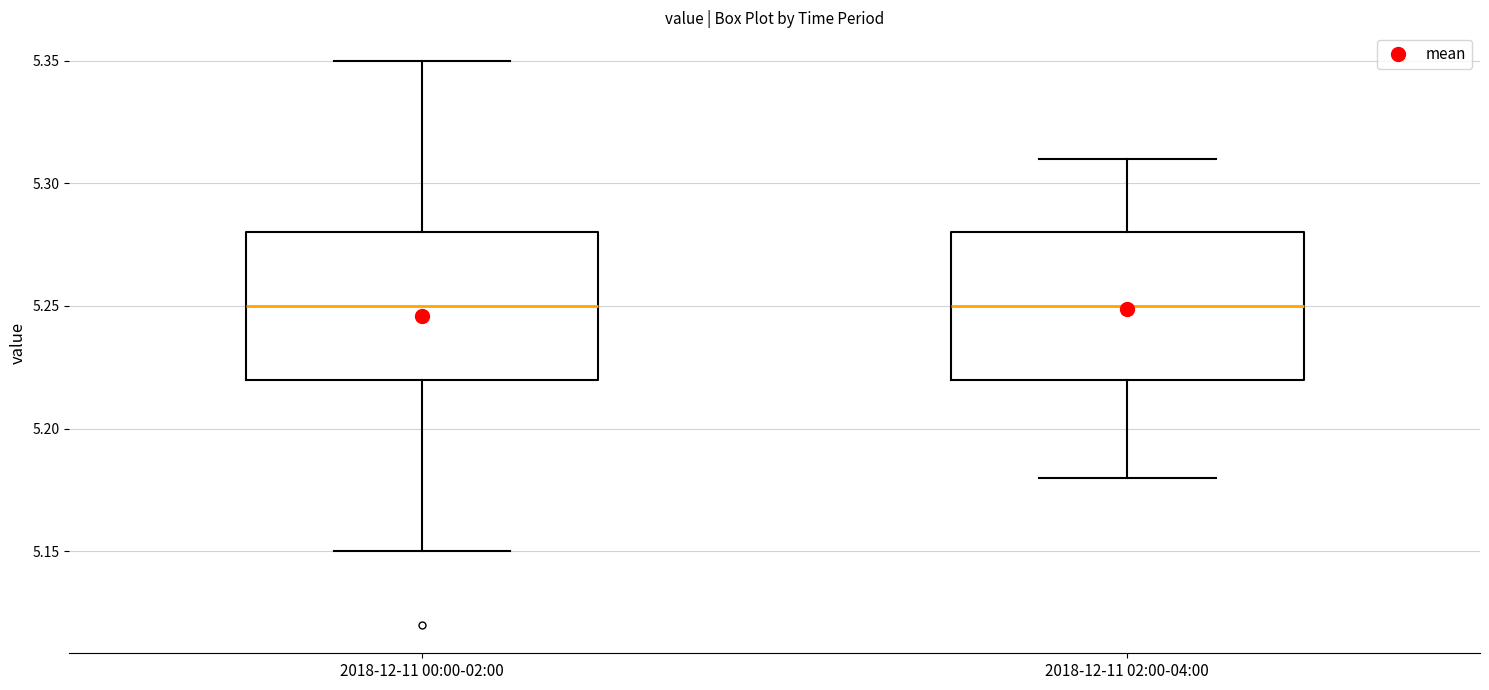

Where does the lower whisker of the box for 2018-12-11 02:00-04:00 end on the y-axis? The values are not printed on the chart, so give them approximately, as read against the axis.

5.18